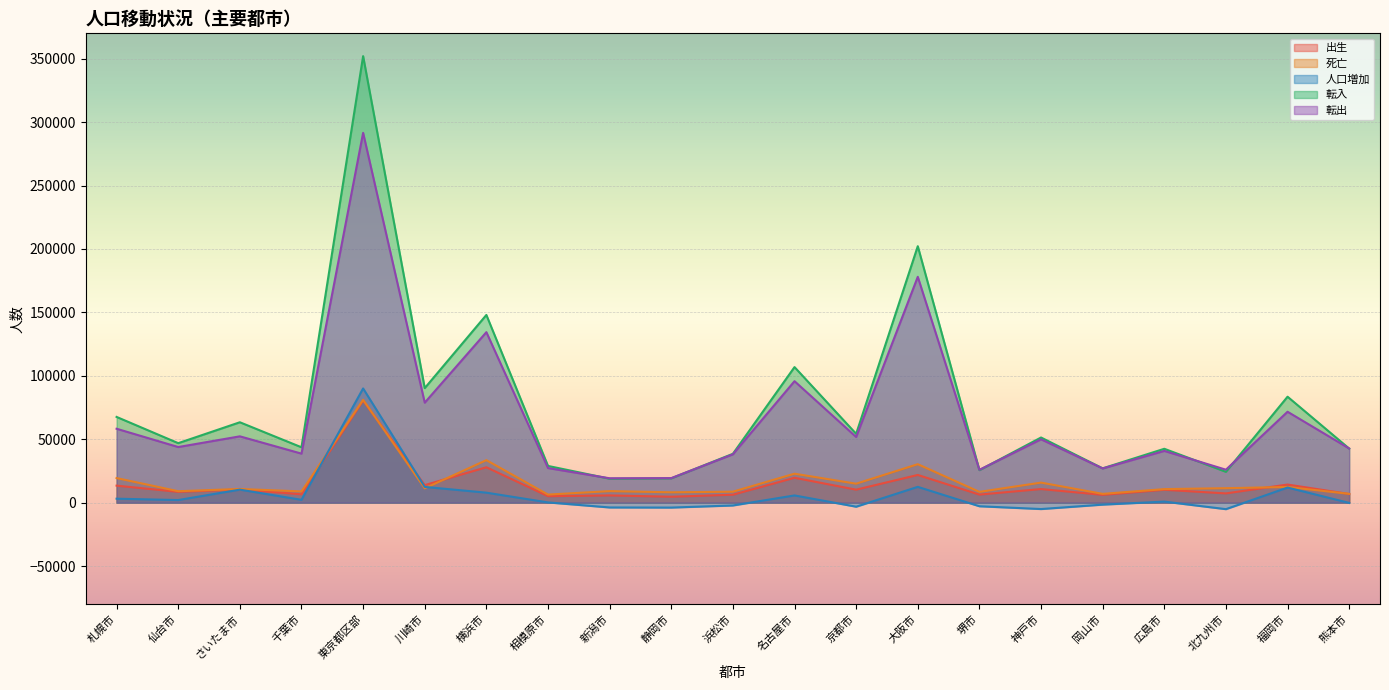

The 転出 series shows 95756 at 名古屋市. True or false?

True